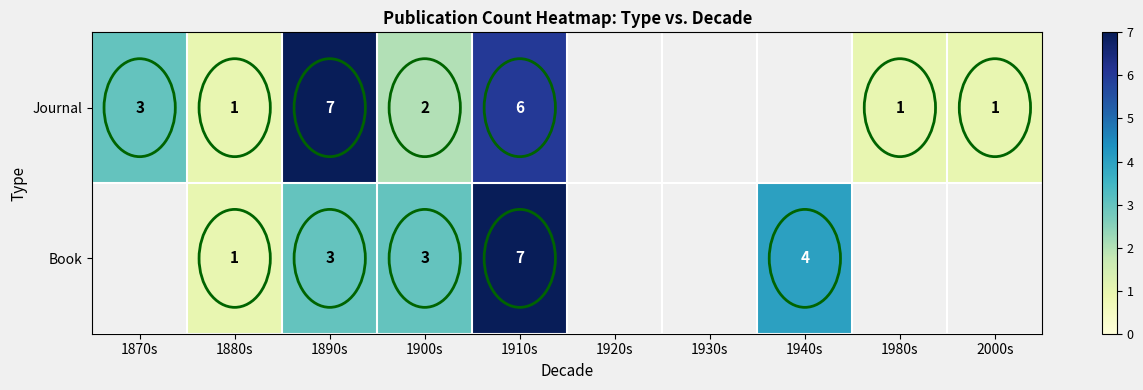

The Book series shows 3 at 1900s. True or false?

True